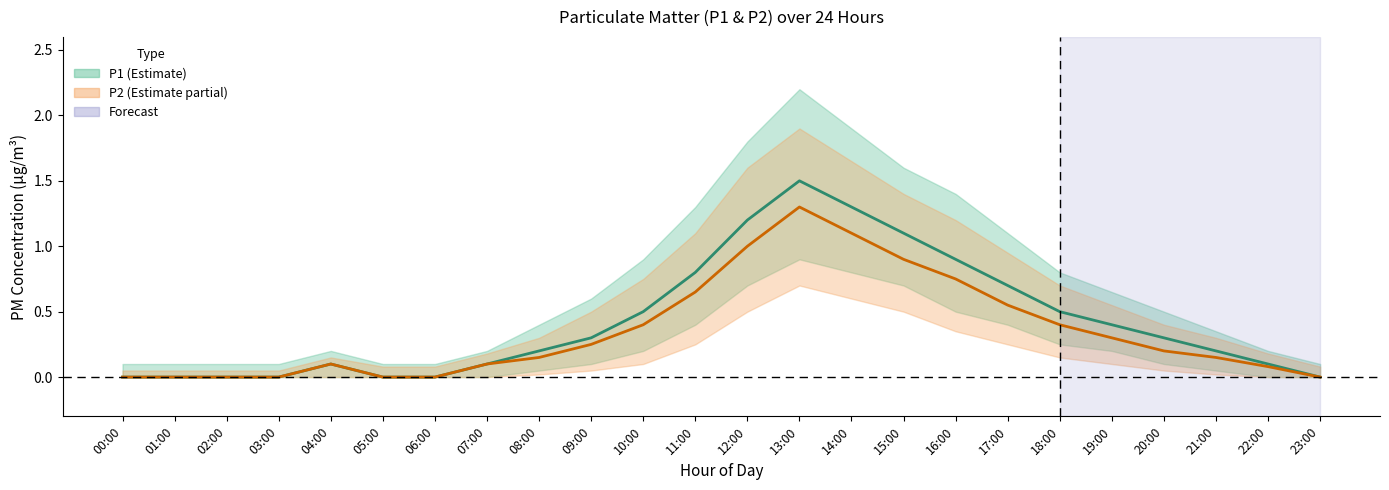

Between 05:00 and 16:00, which series saw the biggest shift?

P1